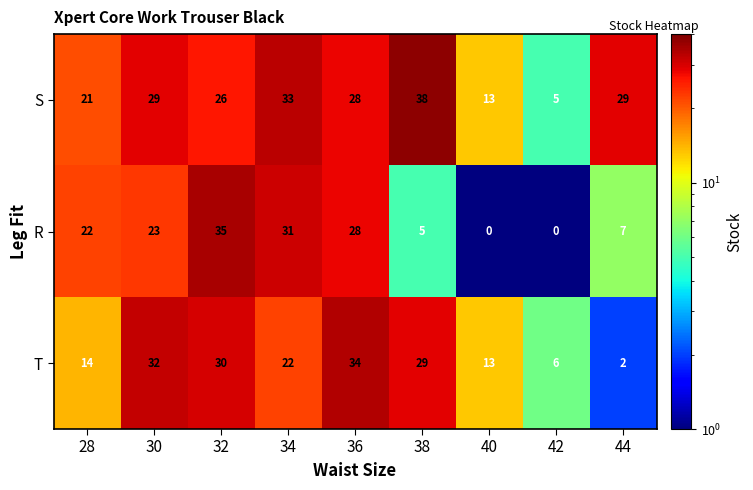

At 30, list the series in order from smallest to largest.

R, S, T